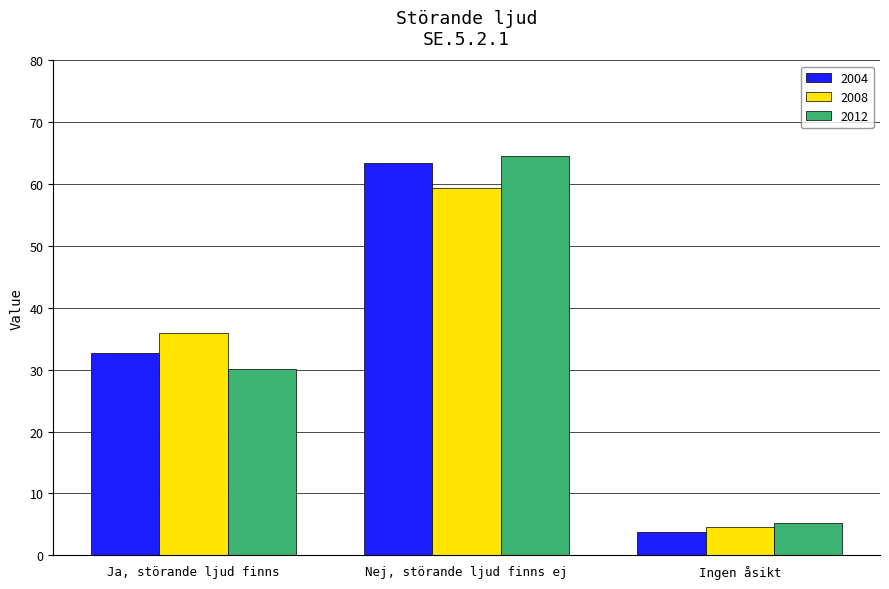

What is the spread (max minus min) of values at Ja, störande ljud finns?

5.7